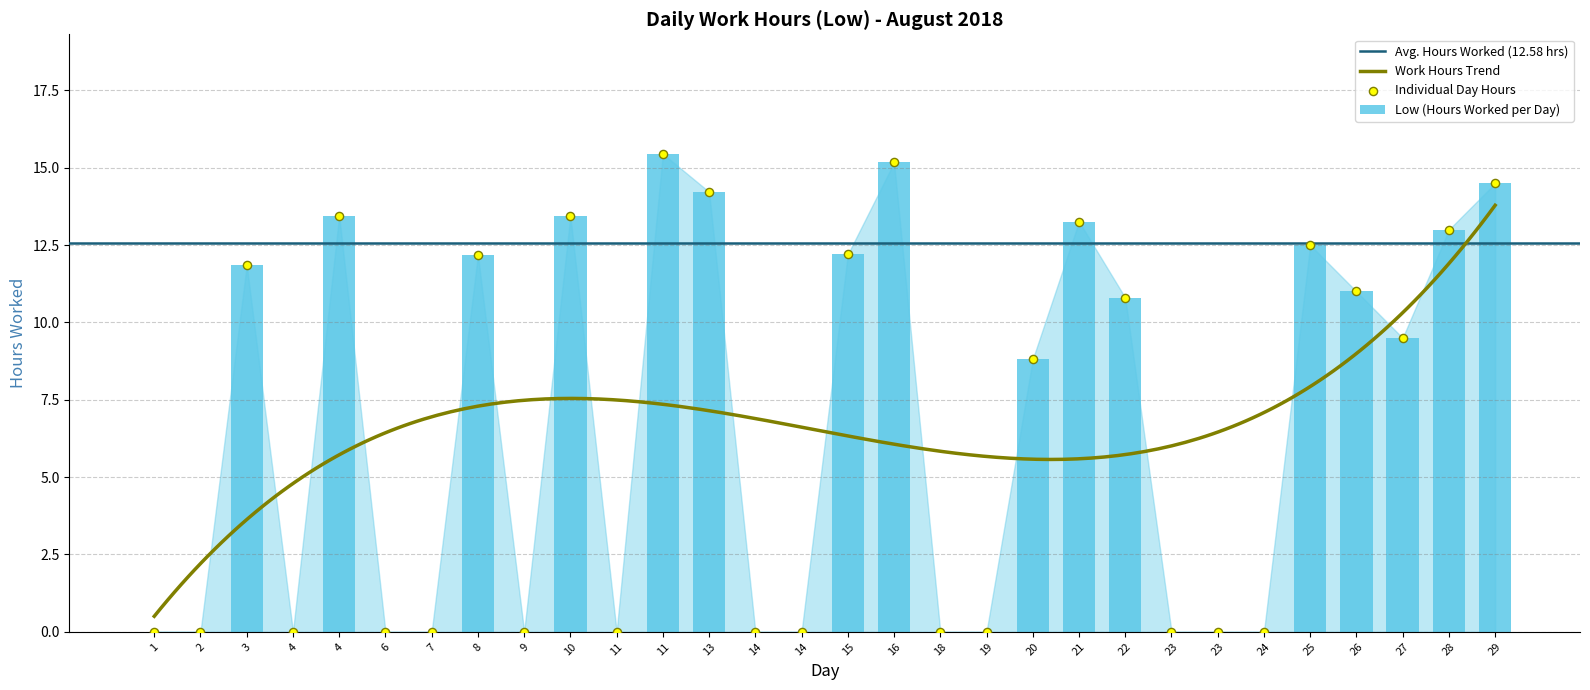

Which has a higher value, 11 or 23?

11